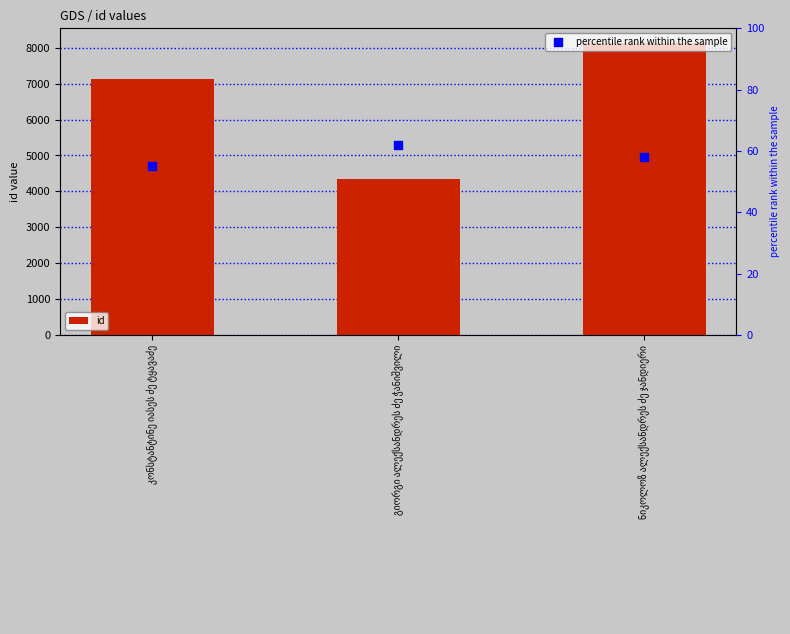

Which series has the widest spread of Y values?

id